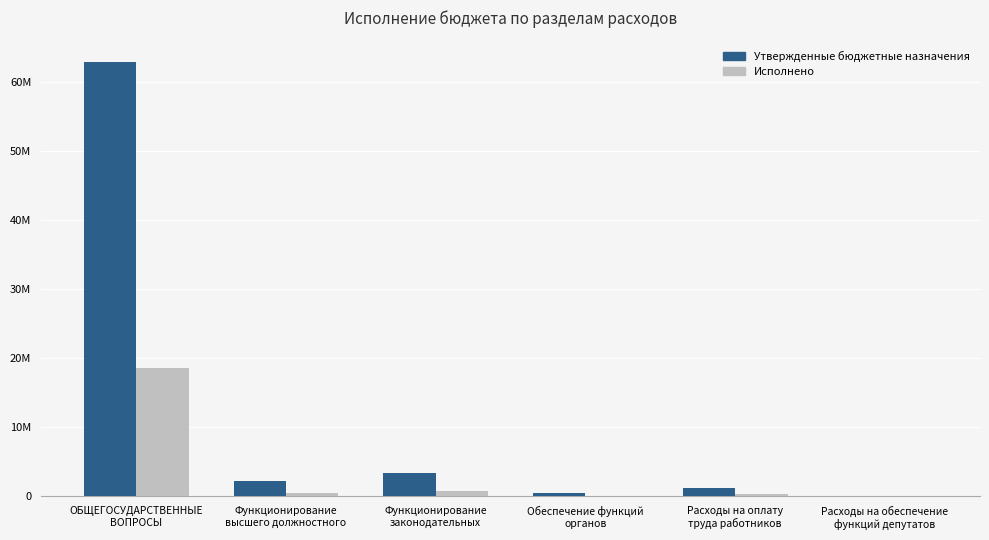

Reading left to right, transcribe all the data shown in this chart.

Утвержденные бюджетные назначения: ОБЩЕГОСУДАРСТВЕННЫЕ
ВОПРОСЫ=62890026.0	Функционирование
высшего должностного=2155726.0	Функционирование
законодательных=3355634.0	Обеспечение функций
органов=510000.0	Расходы на оплату
труда работников=1259678.0	Расходы на обеспечение
функций депутатов=68000.0
Исполнено: ОБЩЕГОСУДАРСТВЕННЫЕ
ВОПРОСЫ=18590800.8	Функционирование
высшего должностного=481649.8	Функционирование
законодательных=784394.7	Обеспечение функций
органов=93006.1	Расходы на оплату
труда работников=265750.4	Расходы на обеспечение
функций депутатов=1500.0